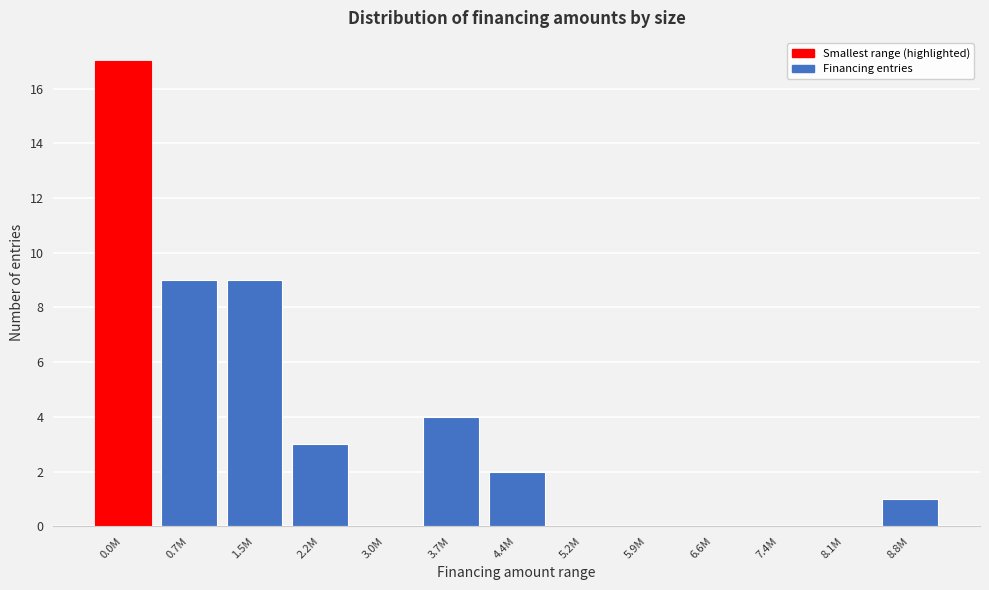

Reading left to right, transcribe all the data shown in this chart.

0.0M=17	0.7M=9	1.5M=9	2.2M=3	3.0M=0	3.7M=4	4.4M=2	5.2M=0	5.9M=0	6.6M=0	7.4M=0	8.1M=0	8.8M=1